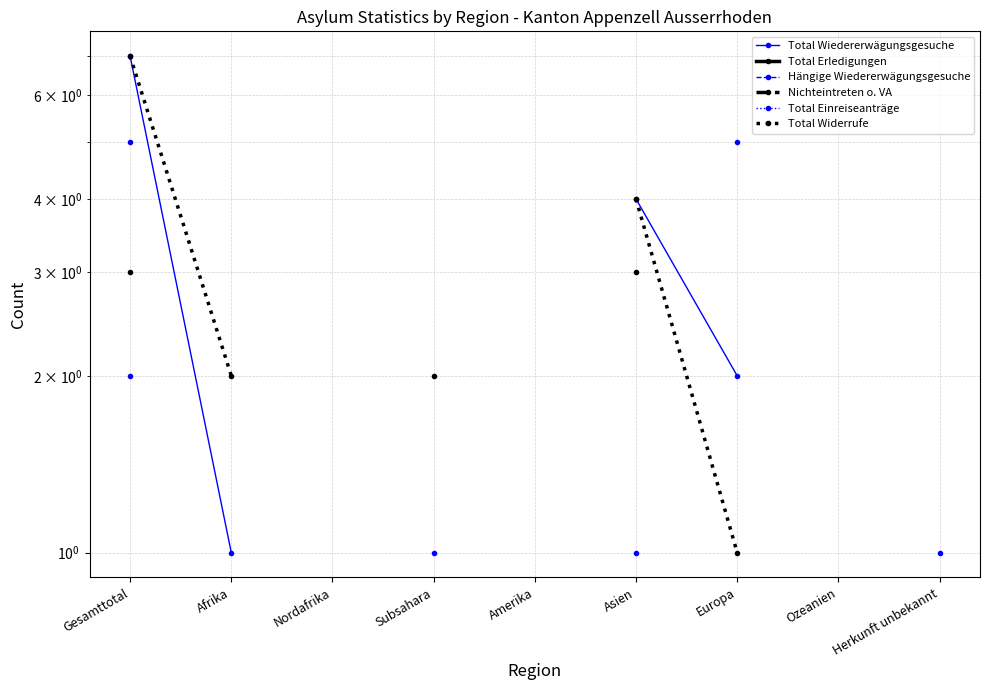

What is the label of the 8th point from the right?

Afrika